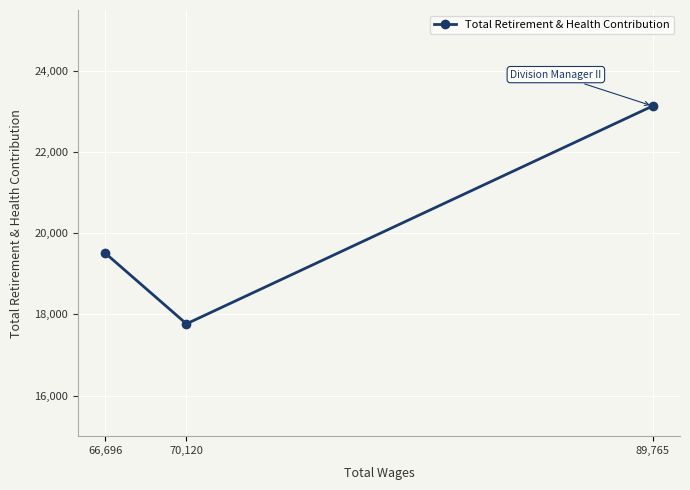

What position from the right is 66,696?

3